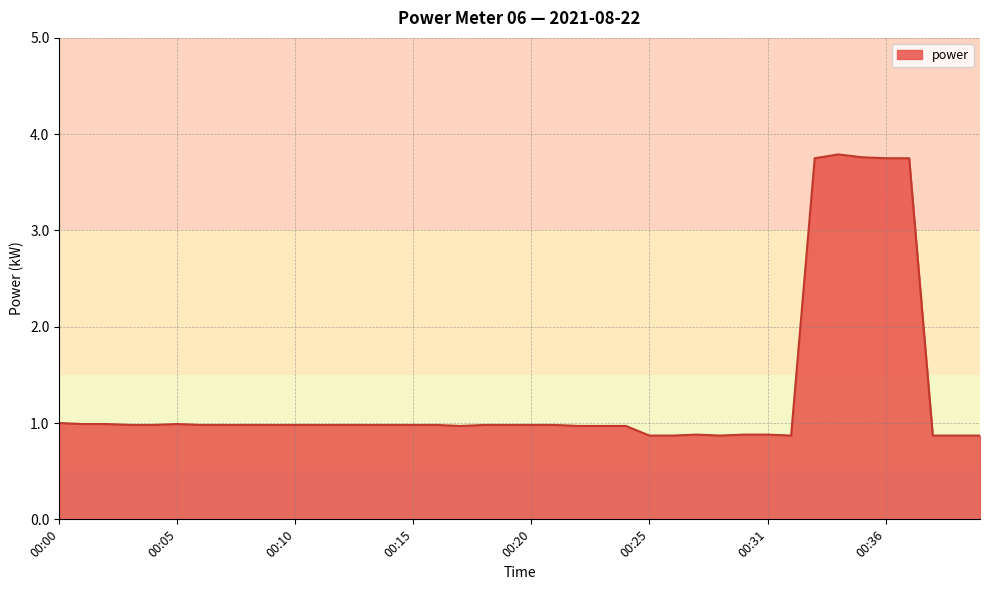

What is the difference between the maximum and minimum values?

2.9